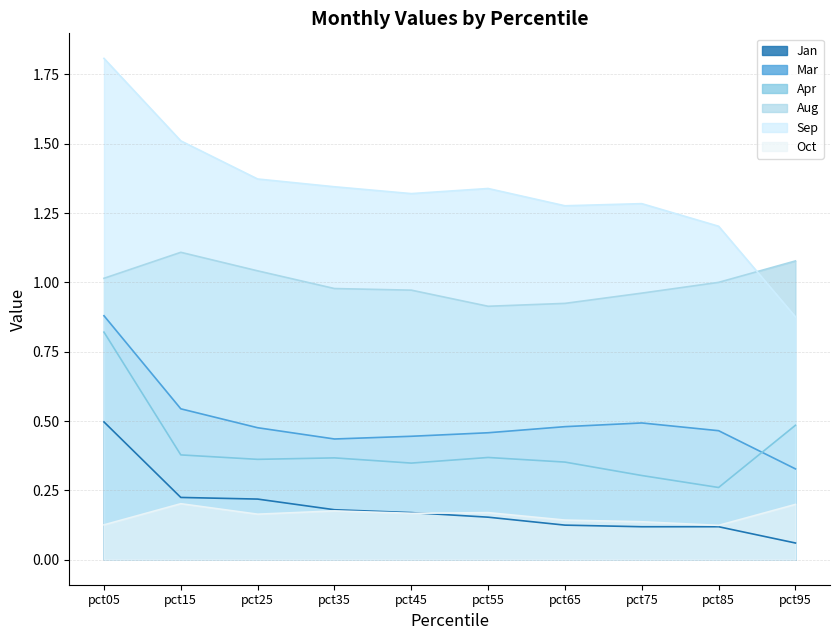

What is the sum of the Aug values at pct95 and pct75?

2.0